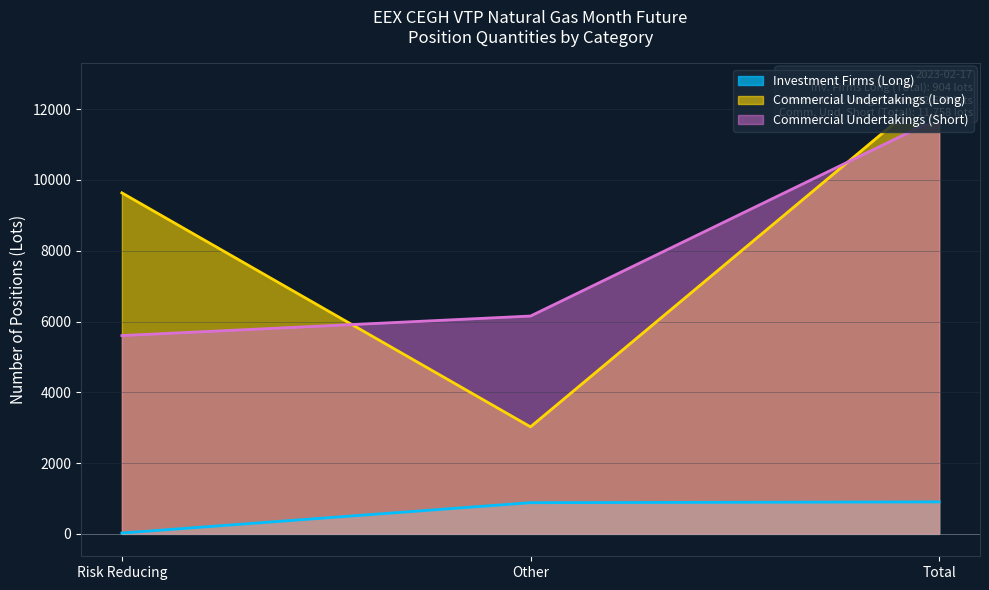

Is it true that Commercial Undertakings (Short) equals 6155 at Other?

True